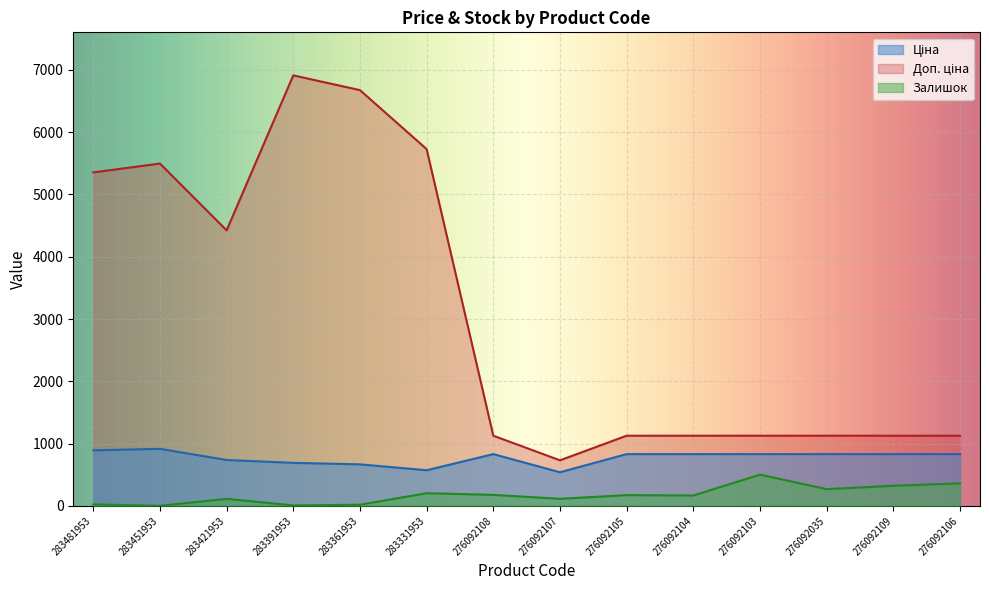

How many data points does each series have?

14